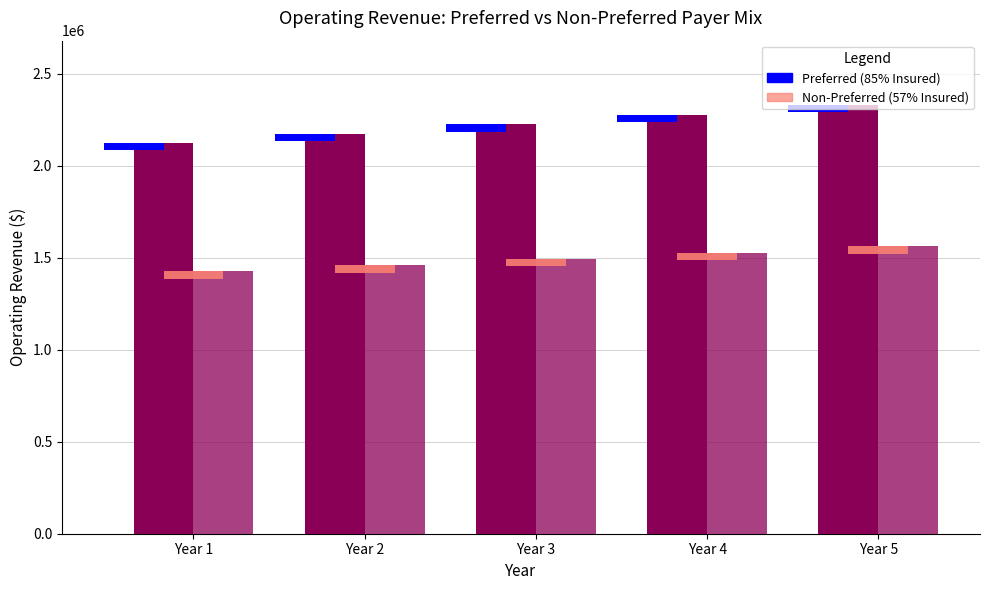

What is the difference between the highest and lowest values at Year 5?

767522.1